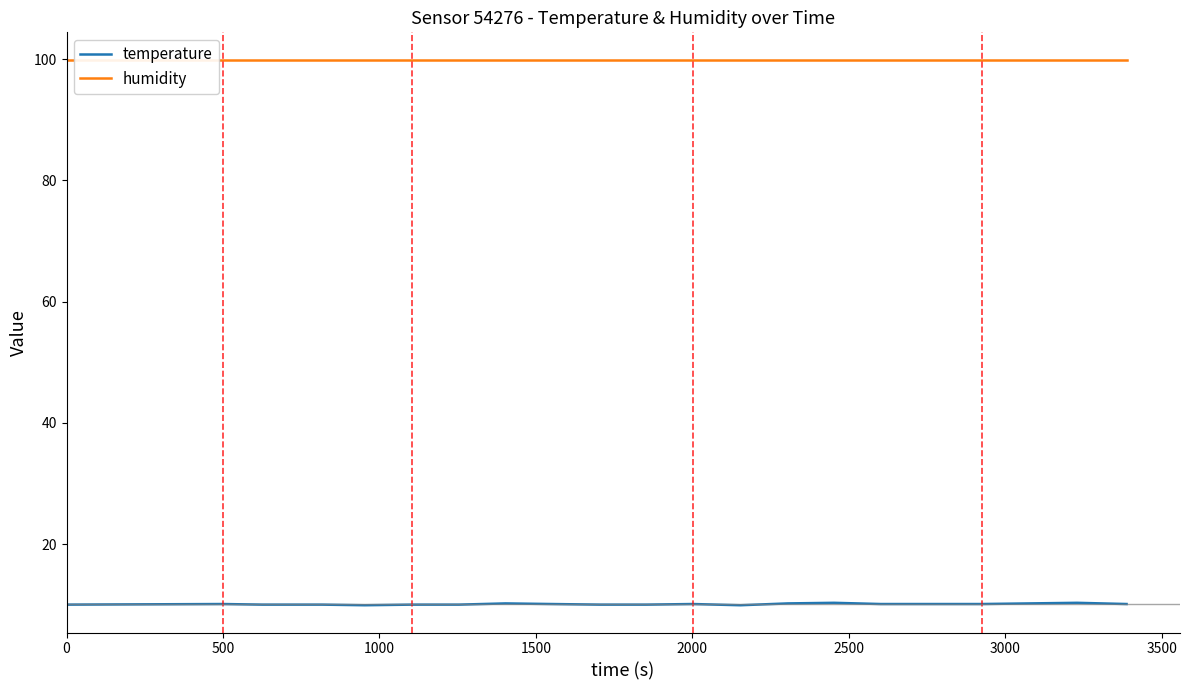

Which series has the largest total across all categories?

humidity